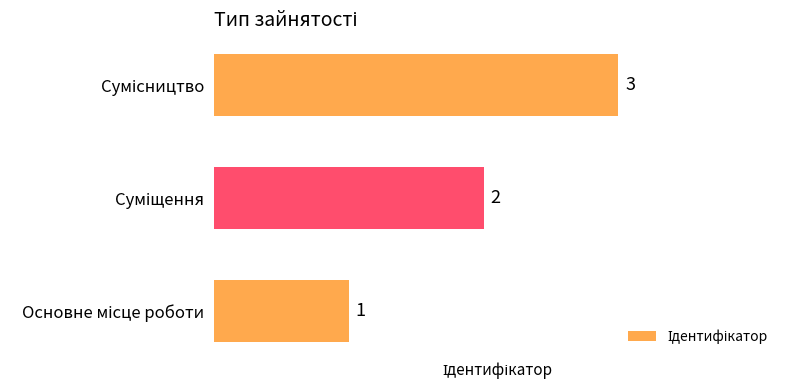

Count the values in the range 1 to 3.

3